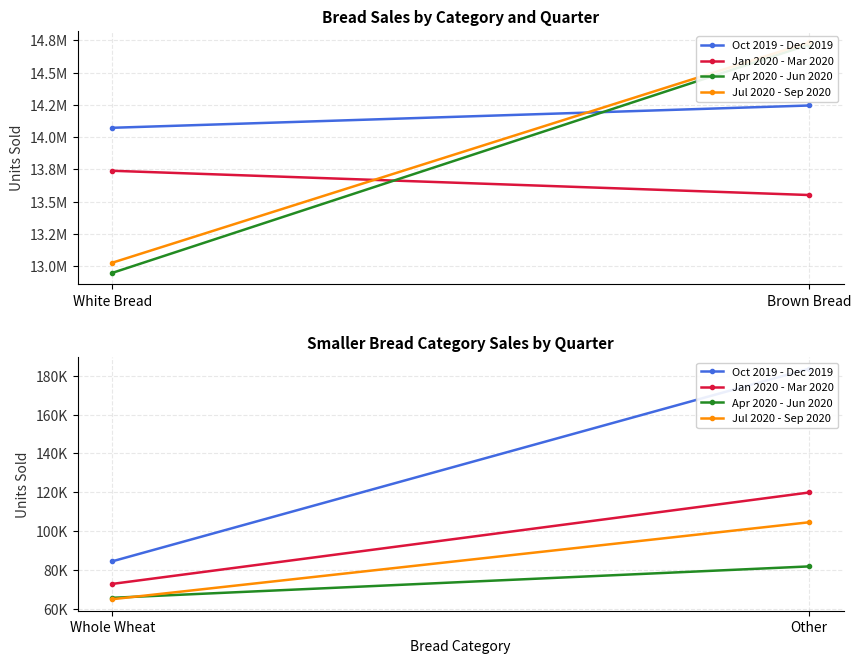

How many lines are shown in the chart?

4